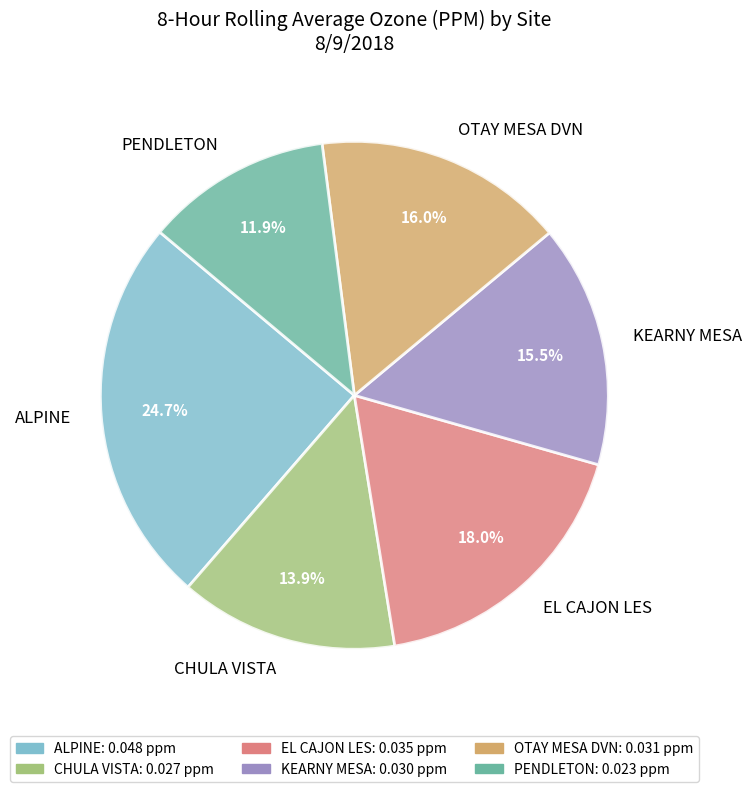

Do CHULA VISTA and OTAY MESA DVN together represent more than half of the pie?

No